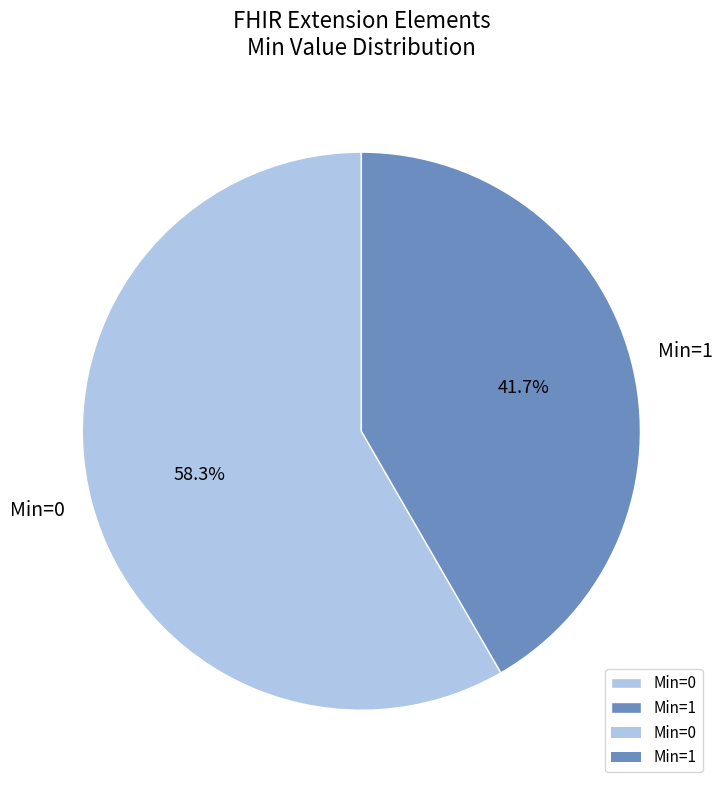

Is there any slice that represents more than half of the pie?

Yes